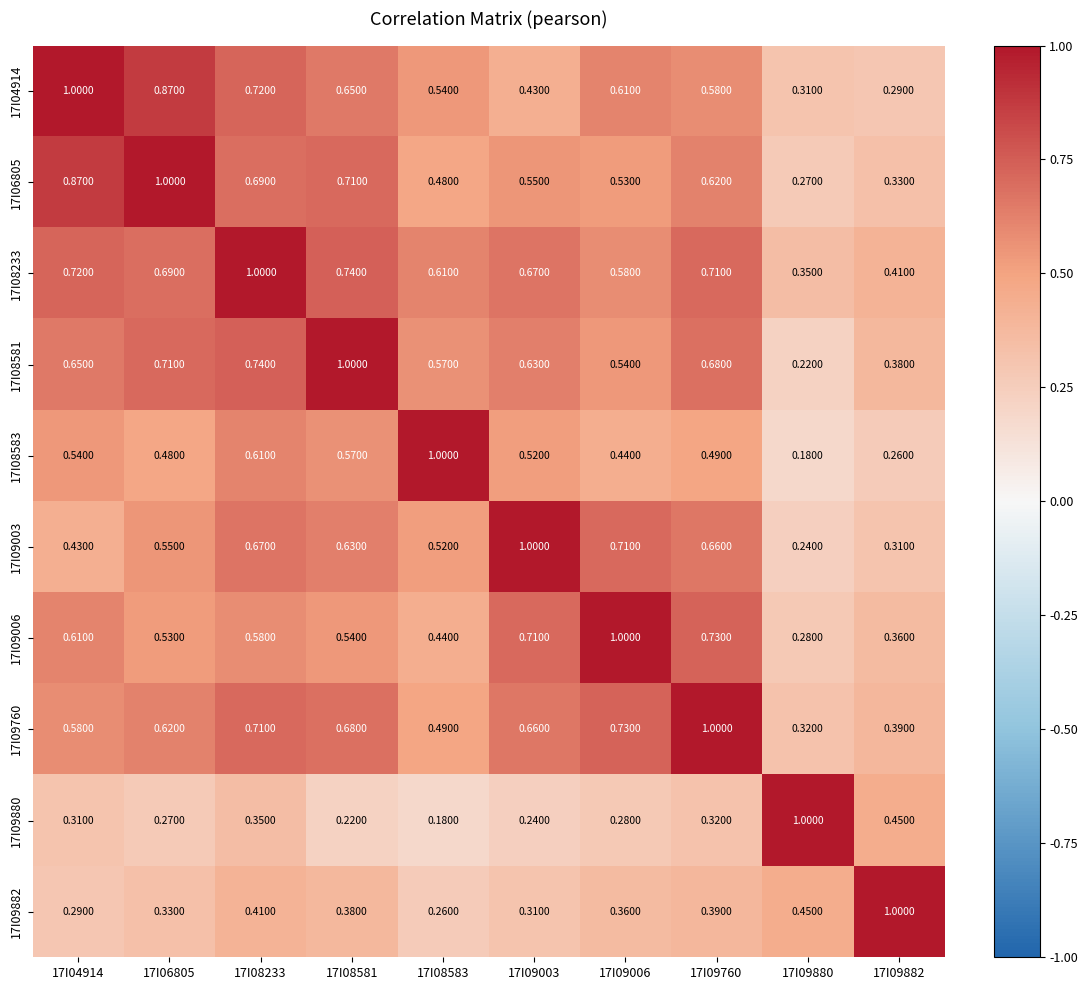

Between 17I09003 and 17I08581, which is larger?

17I08581